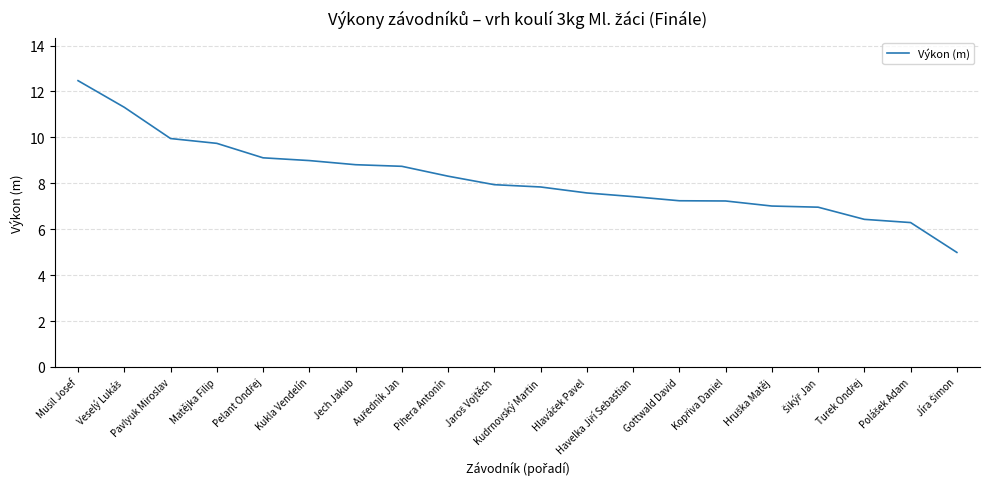

Does the chart display data point markers on the line(s)?

No